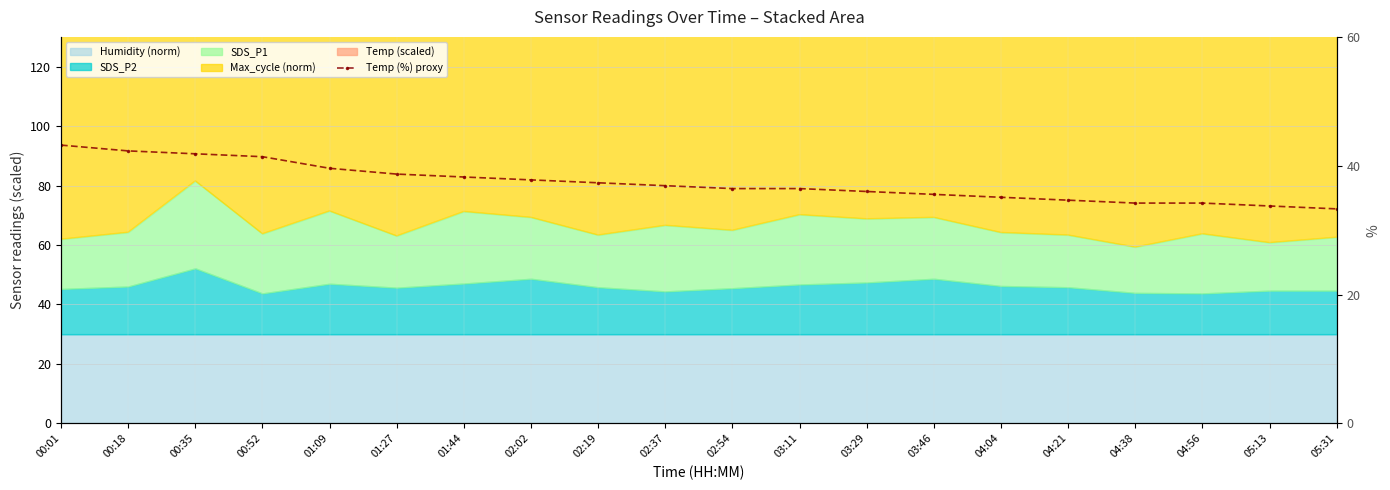

What is the value of the 15th point from the left?

35.1